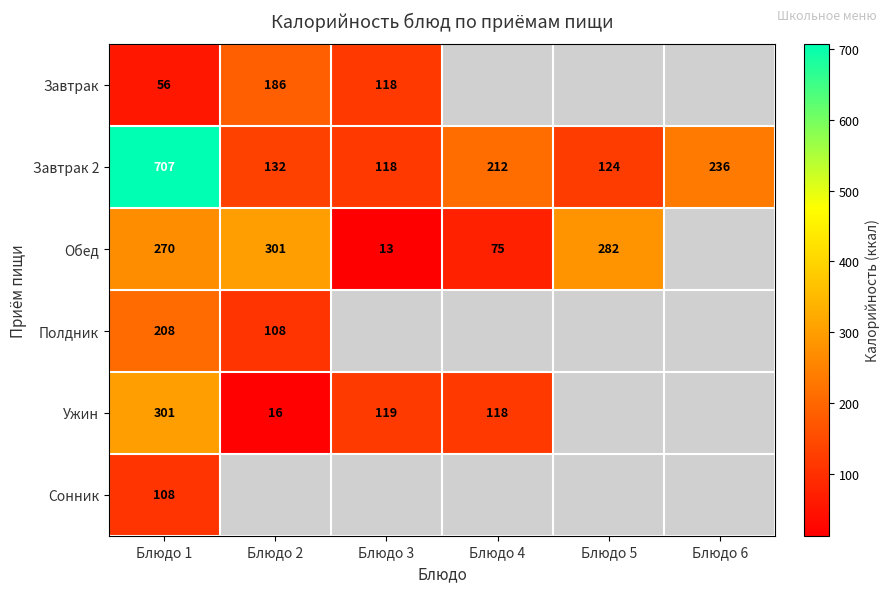

What is the difference between the maximum and minimum values in the Завтрак 2 series?

589